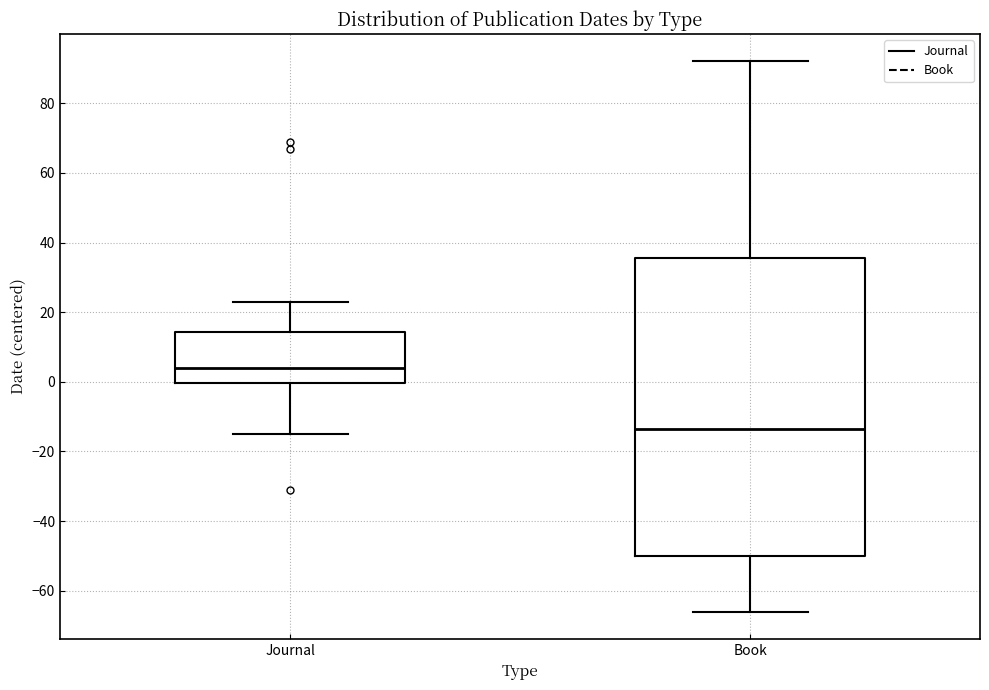

Which box is the tallest, from its lower edge to its upper edge?

Book